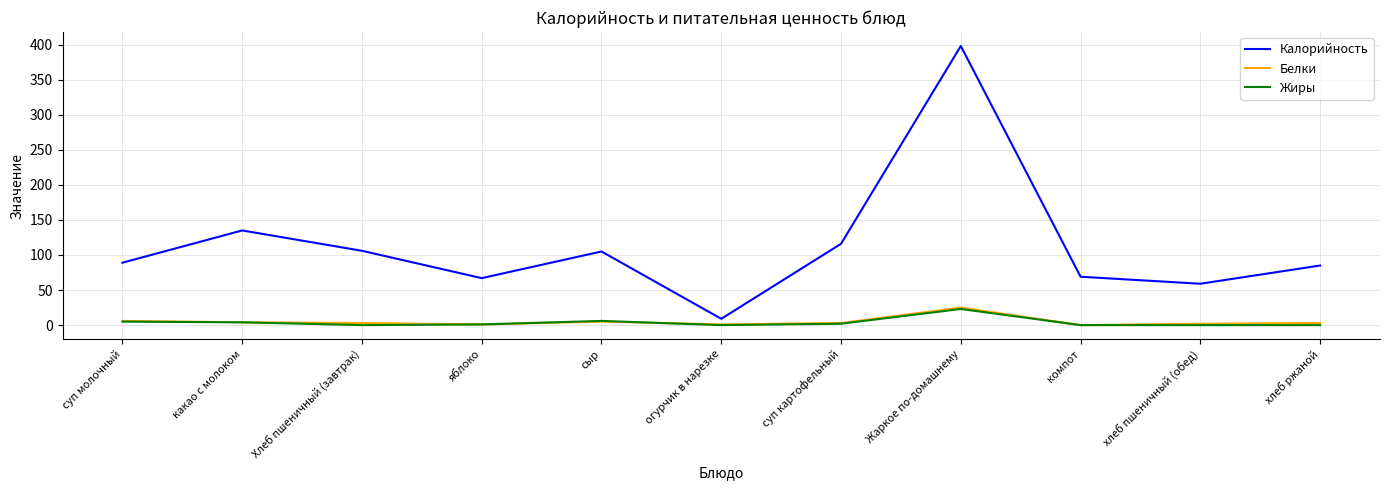

What is the sum of all Жиры values?

41